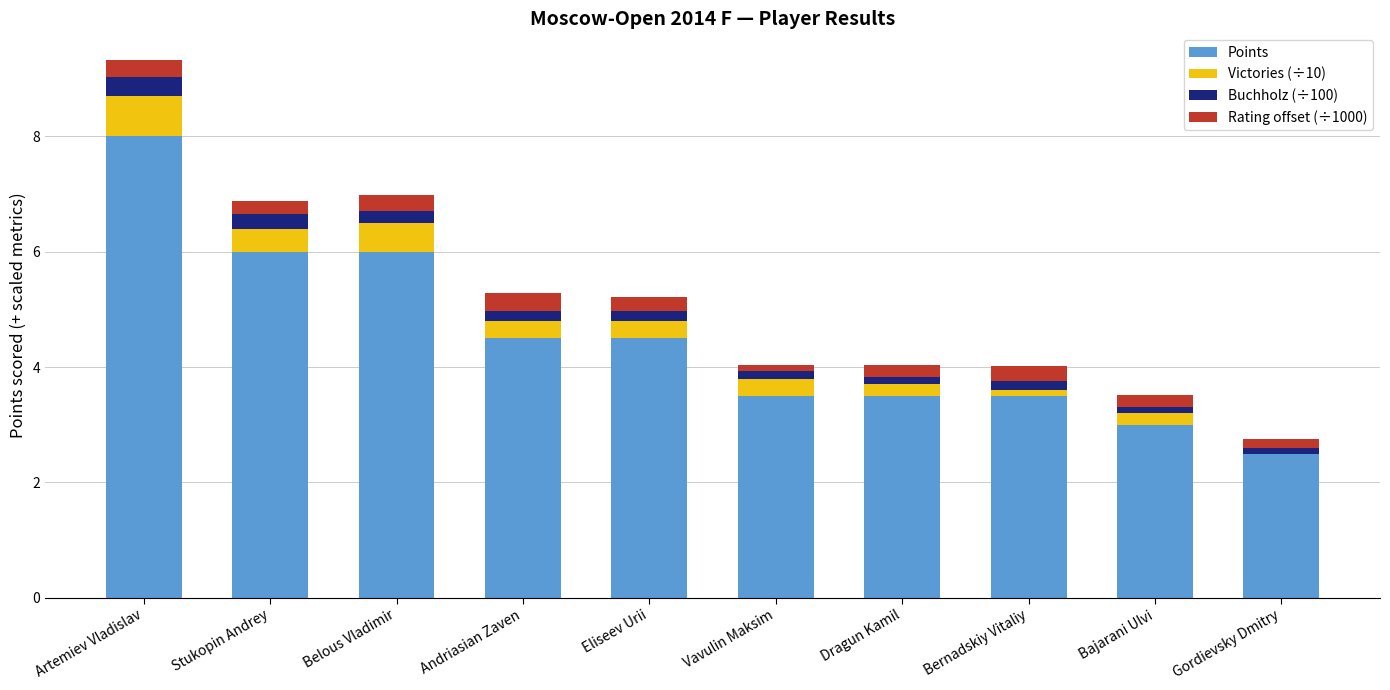

At which label does Points first exceed 4?

Artemiev Vladislav